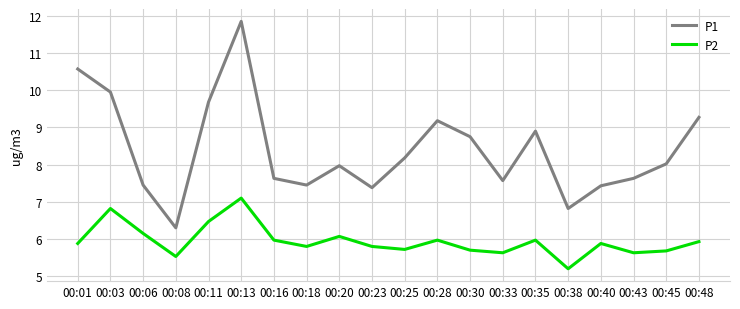

What is the approximate value of P1 at 00:45?

8.0